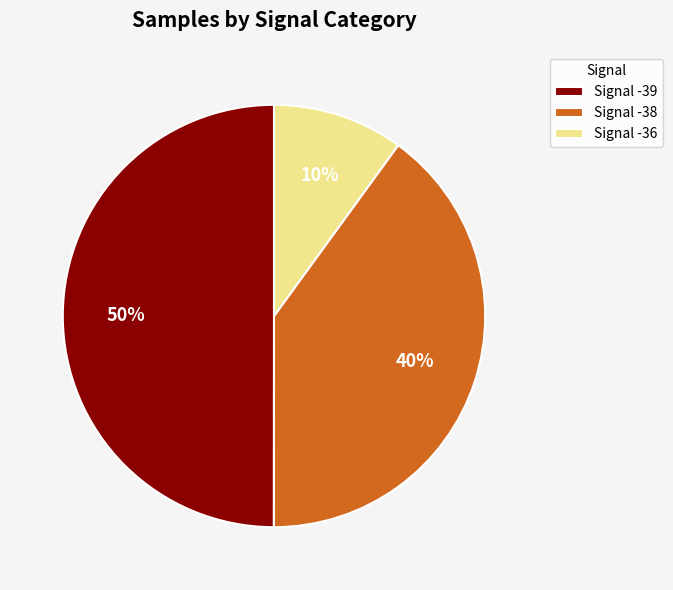

What percentage is the Signal -39 slice, to the nearest percent?

50%